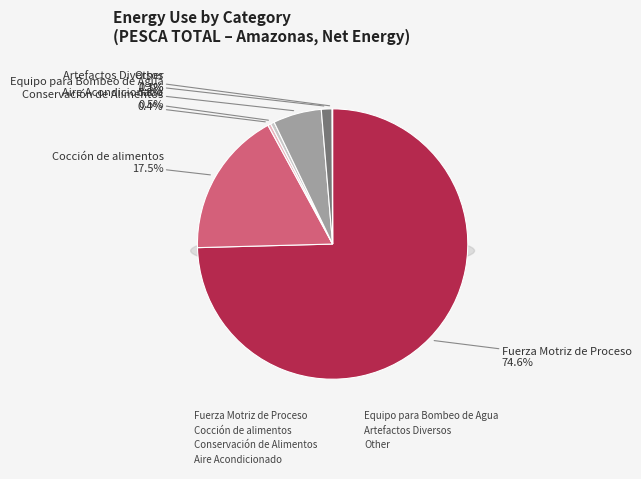

Is it true that Artefactos Diversos is 12% of the pie?

False